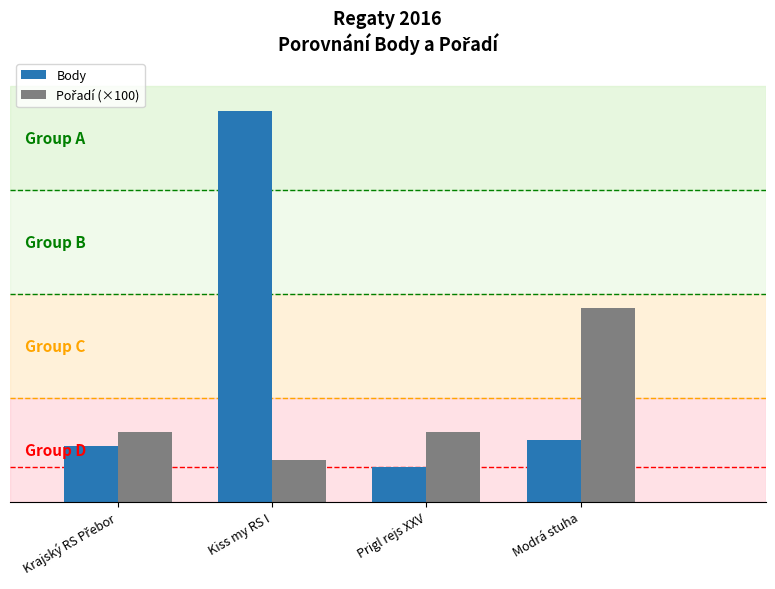

At which category is the sum across all series the highest?

Kiss my RS I